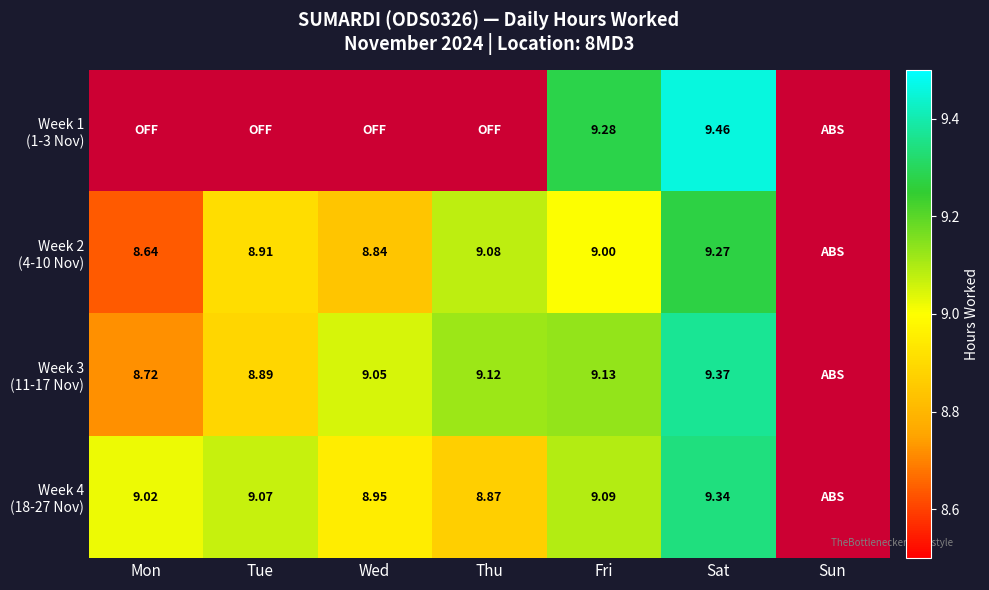

The value of Week 4 (18-27 Nov) at Thu is 8.9. True or false?

True